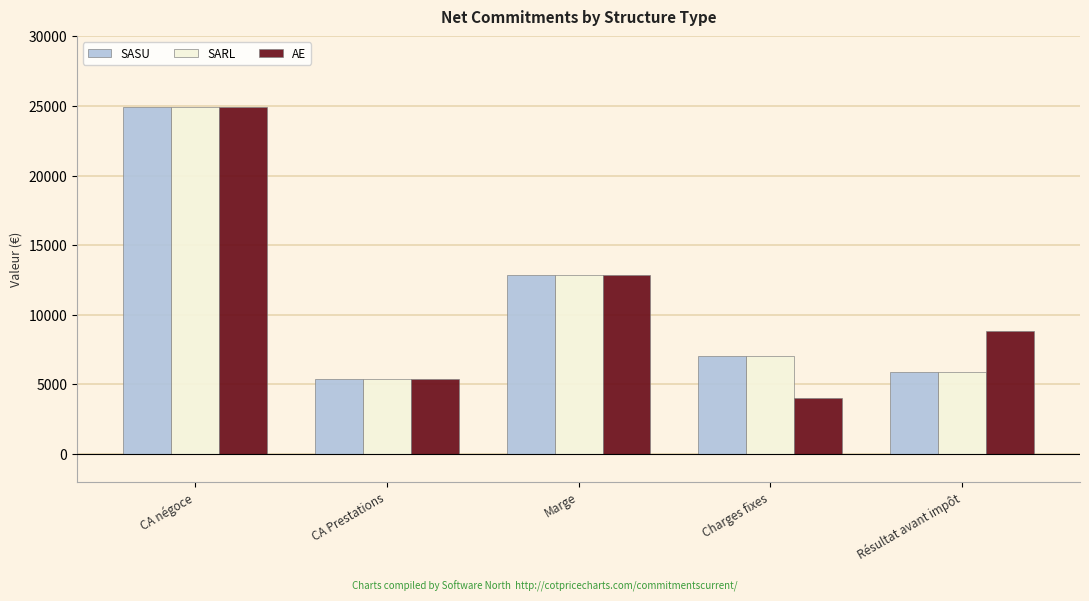

What is the spread (max minus min) of values at Charges fixes?

3000.0